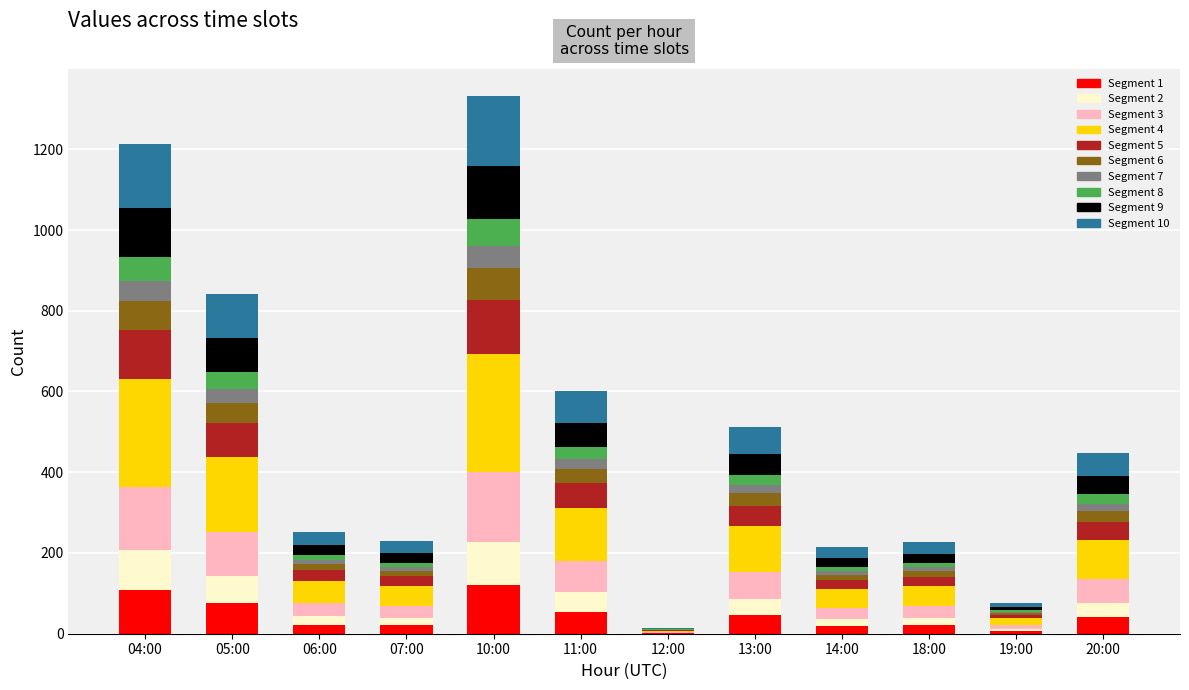

What is the total value across all series at 10:00?

1333.0